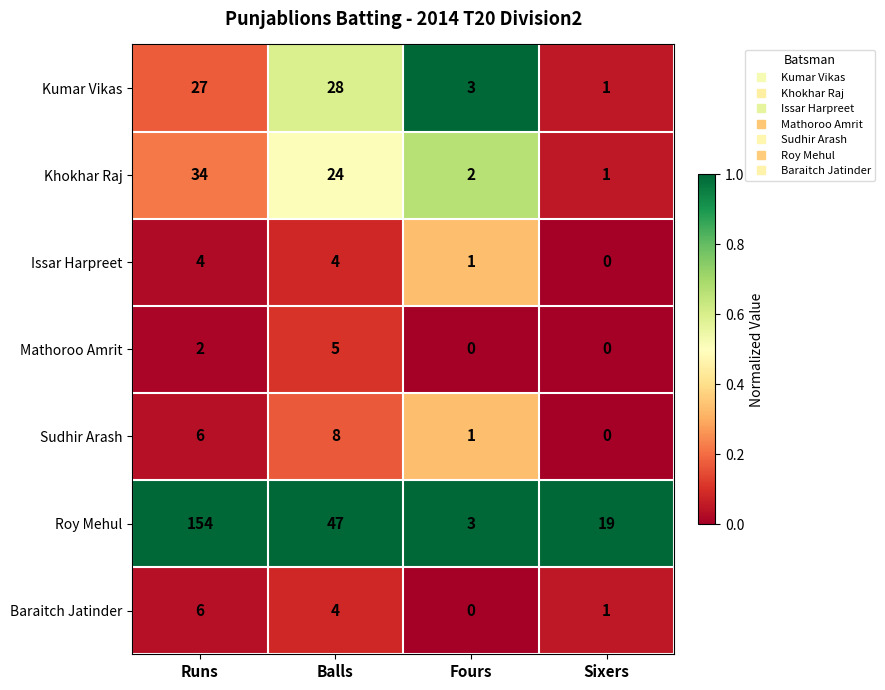

What is the approximate value of Issar Harpreet at Runs?

4